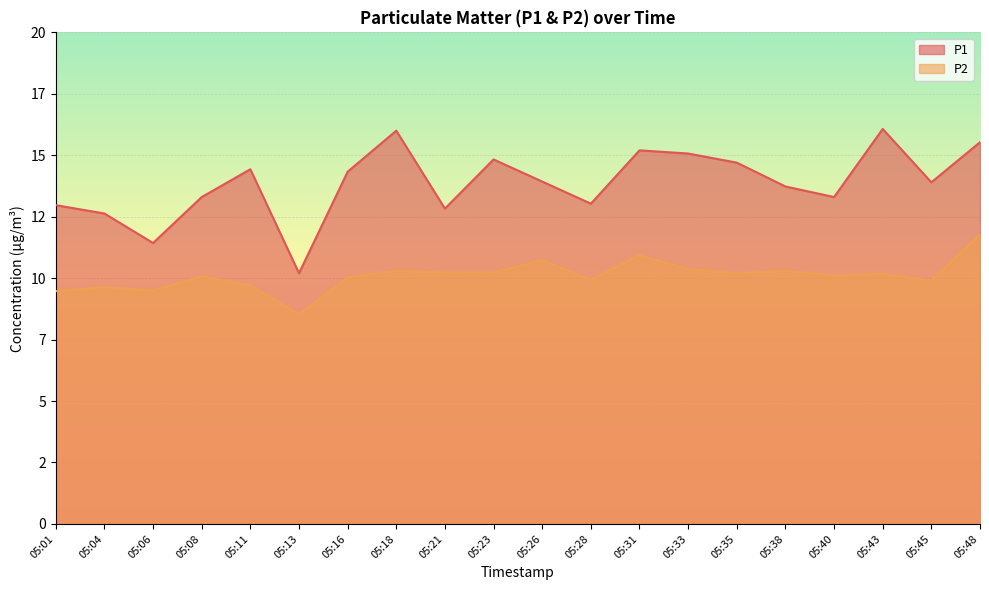

How many data points does each series have?

20